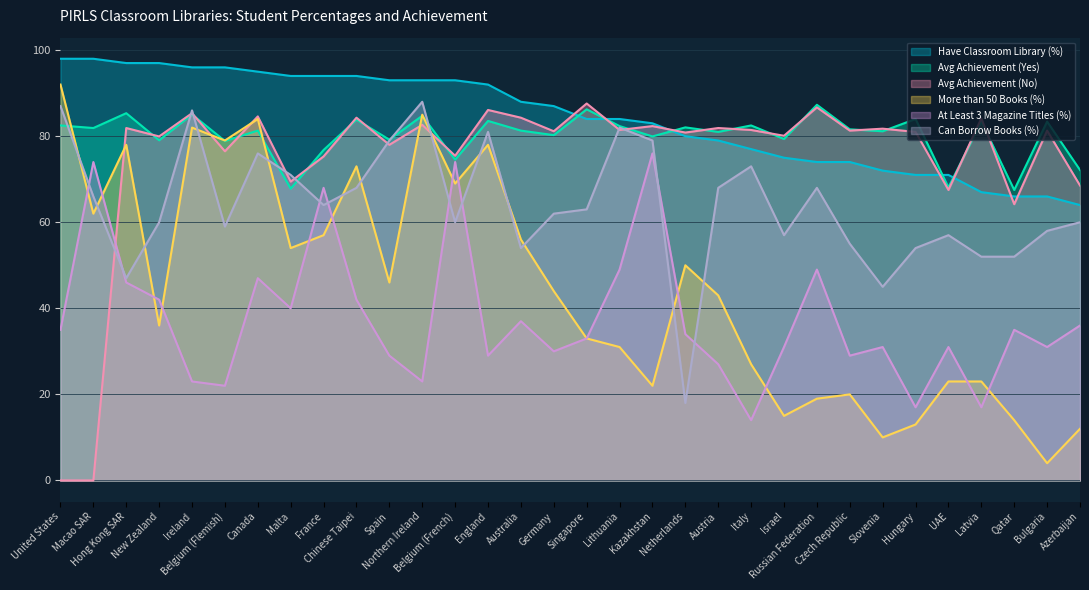

Where is the first local maximum for Avg Achievement (Yes)?

Hong Kong SAR